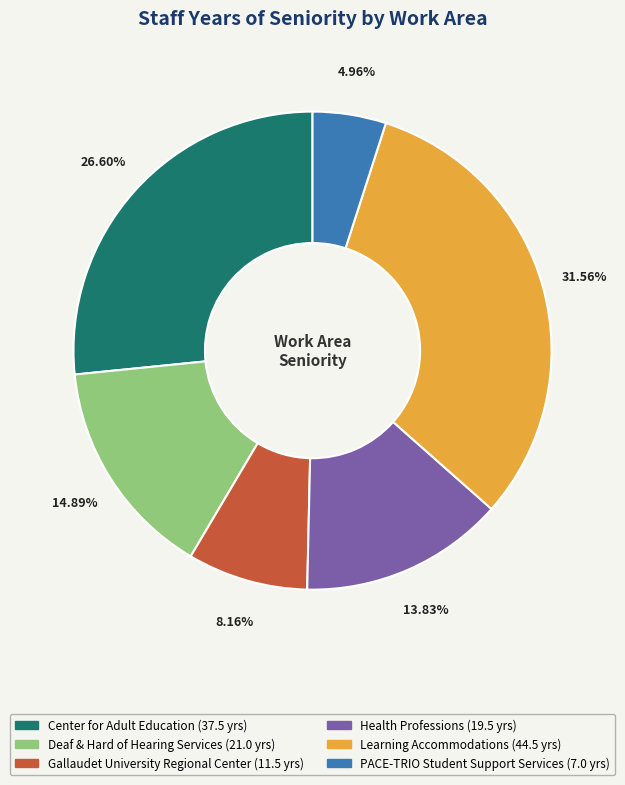

Count the number of slices in the pie.

6